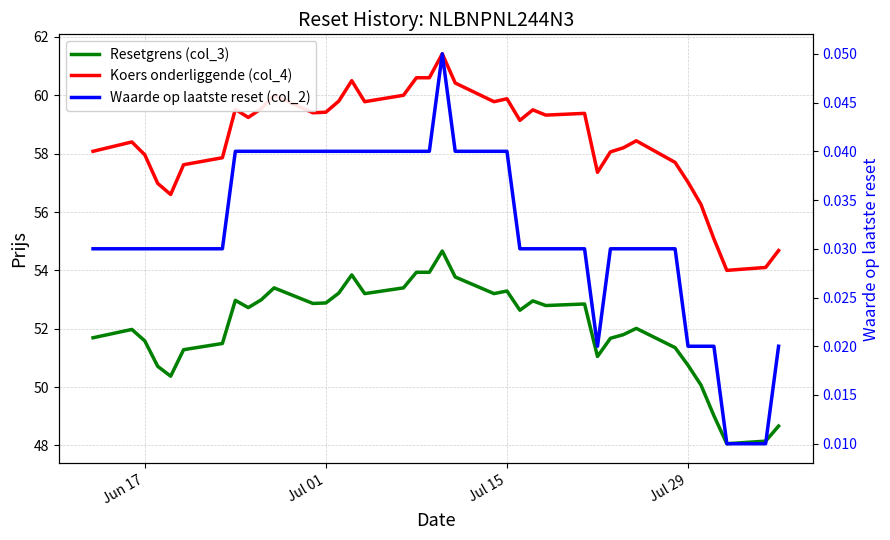

What is the value of the Resetgrens (col_3) point at the 9th from the left?

52.7